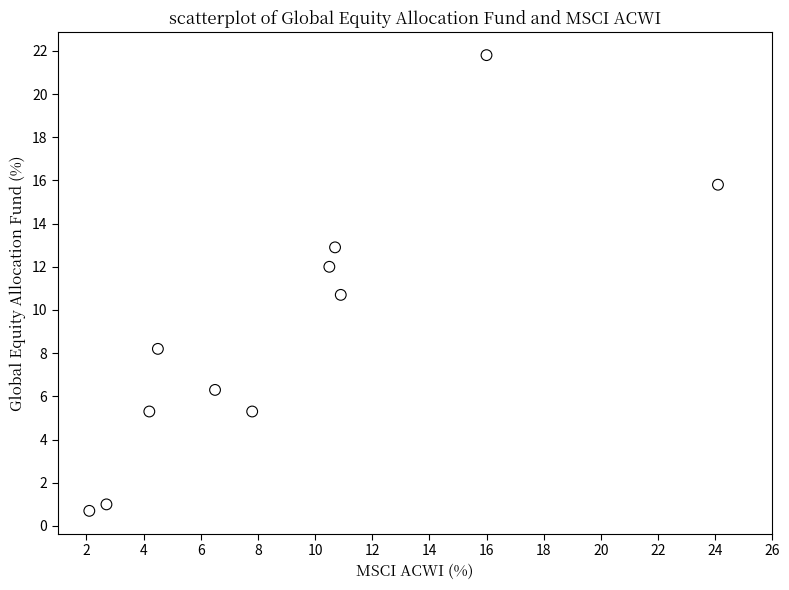

What Y value in the scatter plot is closest to 11?

10.7